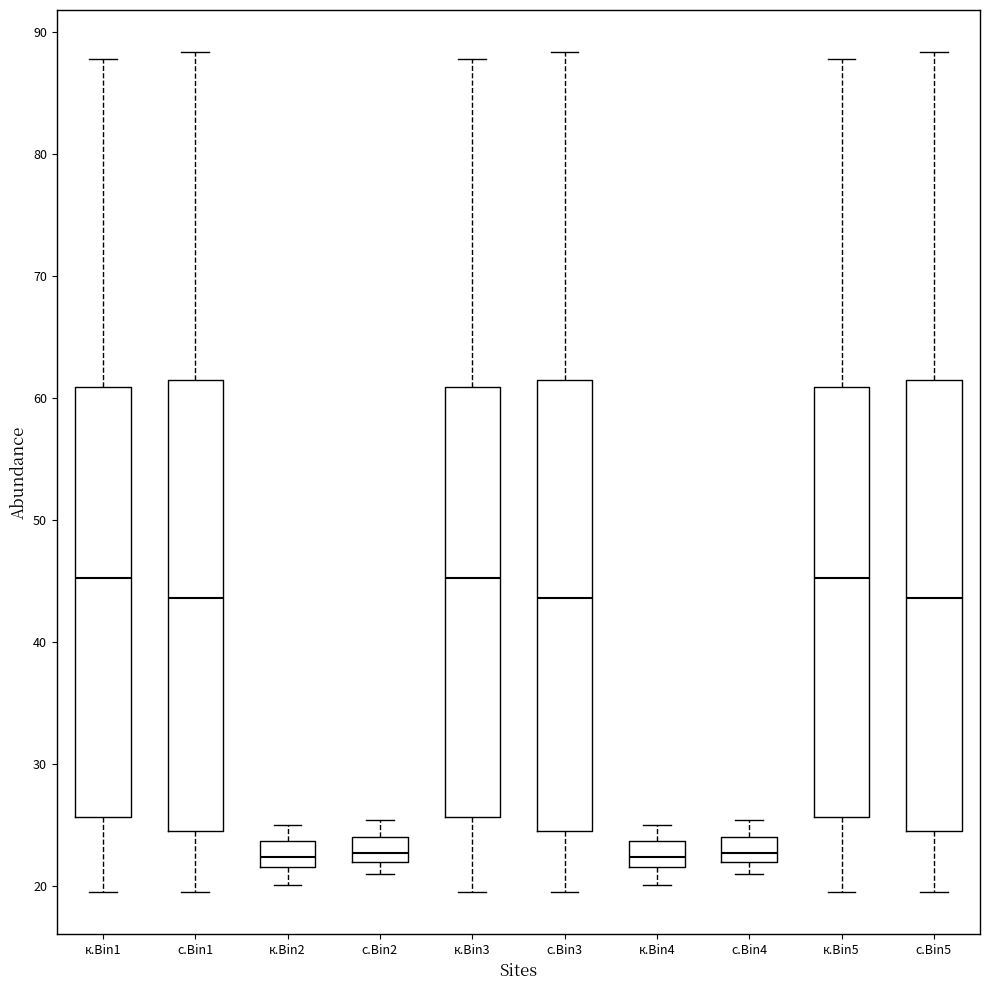

Where does the lower whisker of the box for к.Bin1 end on the y-axis? The values are not printed on the chart, so give them approximately, as read against the axis.

20